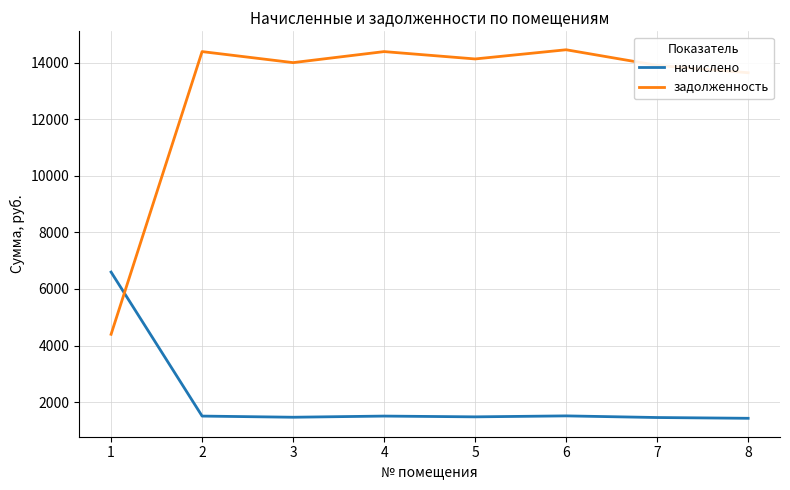

List the series in order of their overall mean, lowest first.

начислено, задолженность